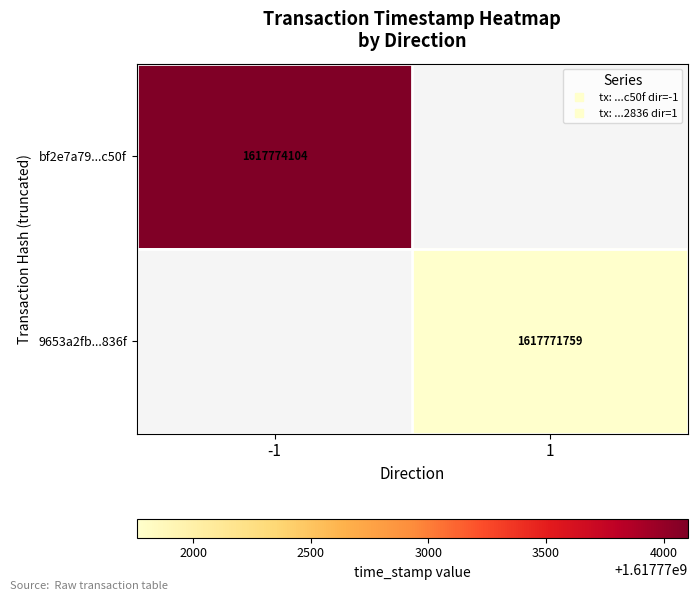

Rank the series at 1 from lowest to highest value.

bf2e7a79...c50f, 9653a2fb...836f